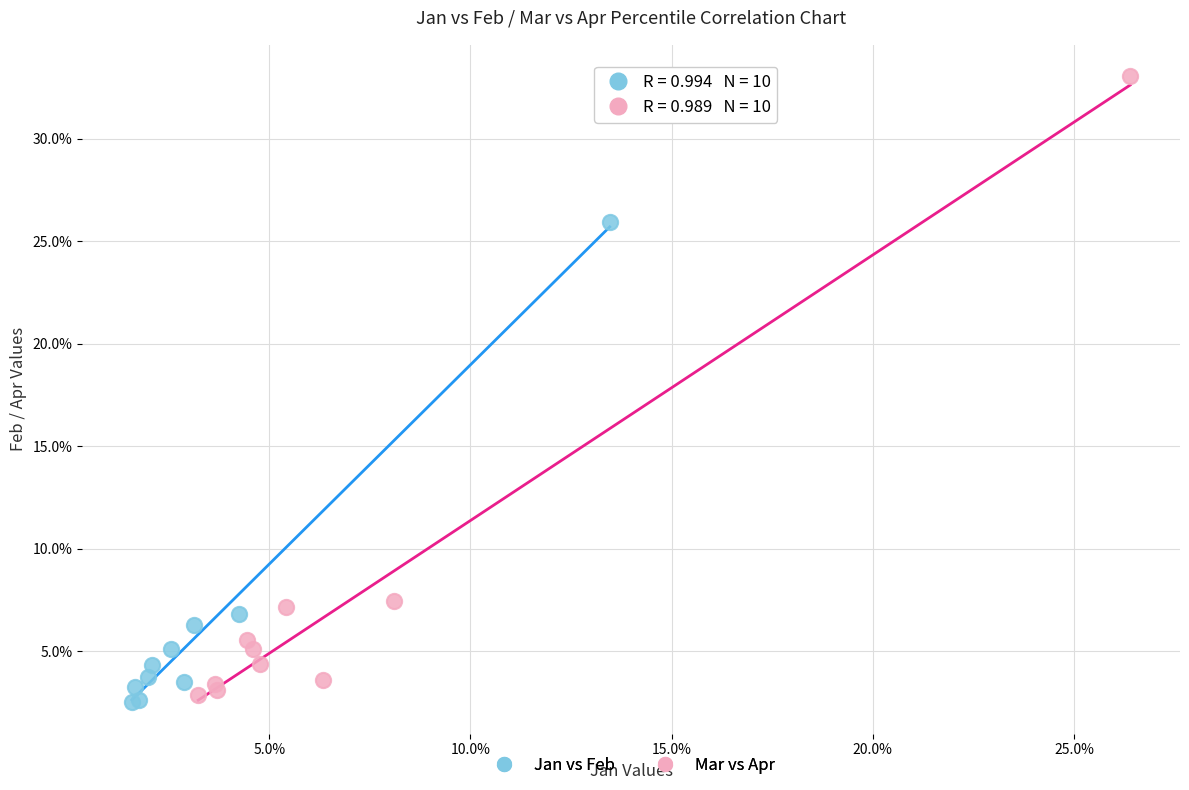

Which series contains the lowest Y value?

Jan vs Feb